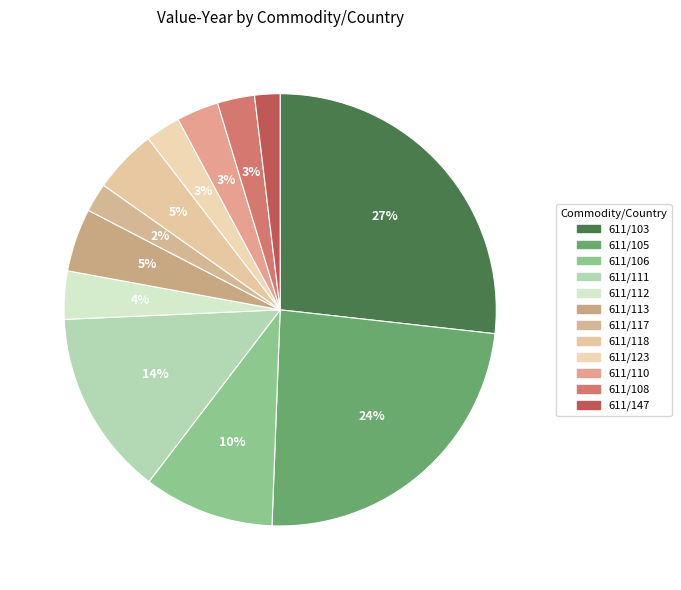

What is the ratio of the value at 611/113 to the value at 611/147?

2.5